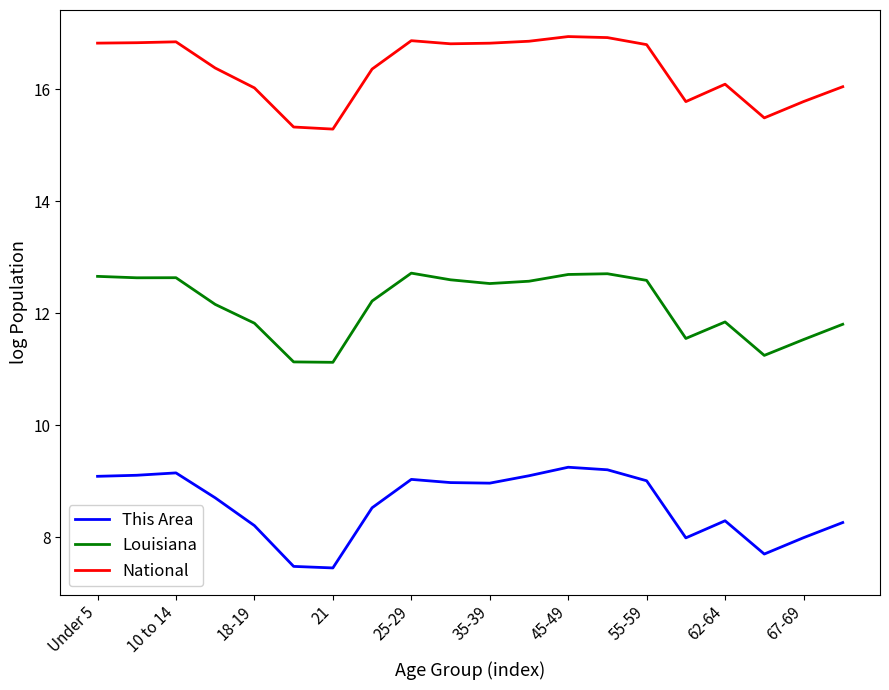

Does the chart have visible grid lines?

No